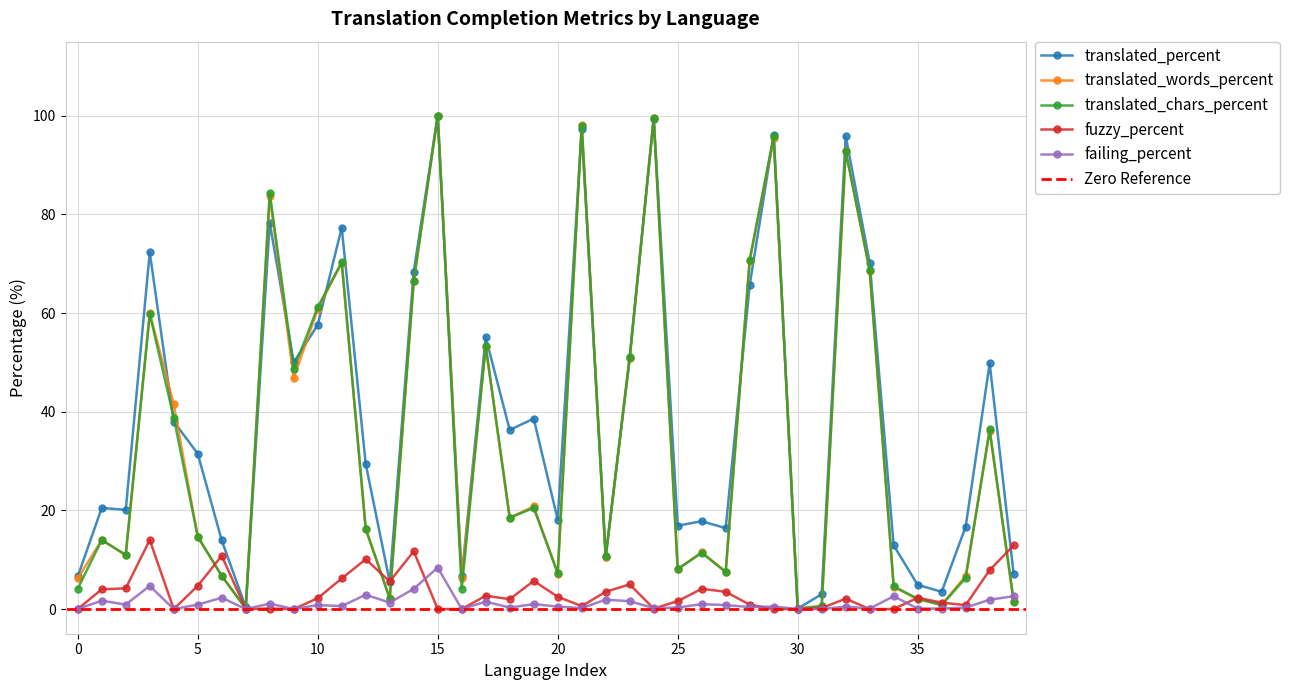

True or false: translated_percent has more than 0 points higher than both neighbors.

True